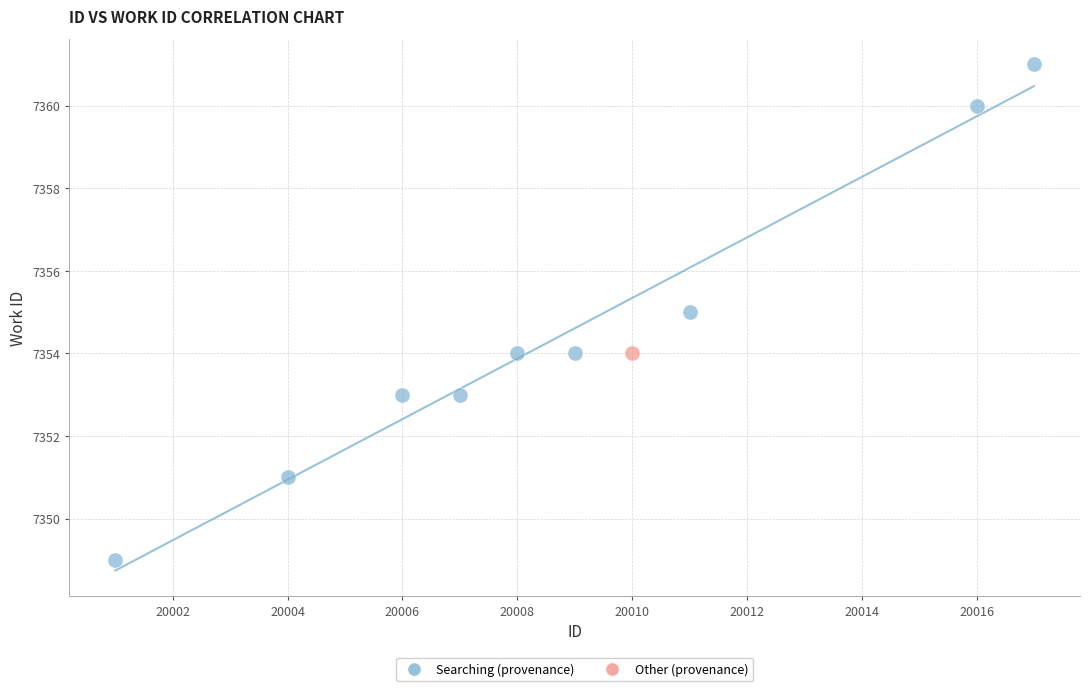

What are all the series names shown in the legend?

Searching (provenance), Other (provenance)